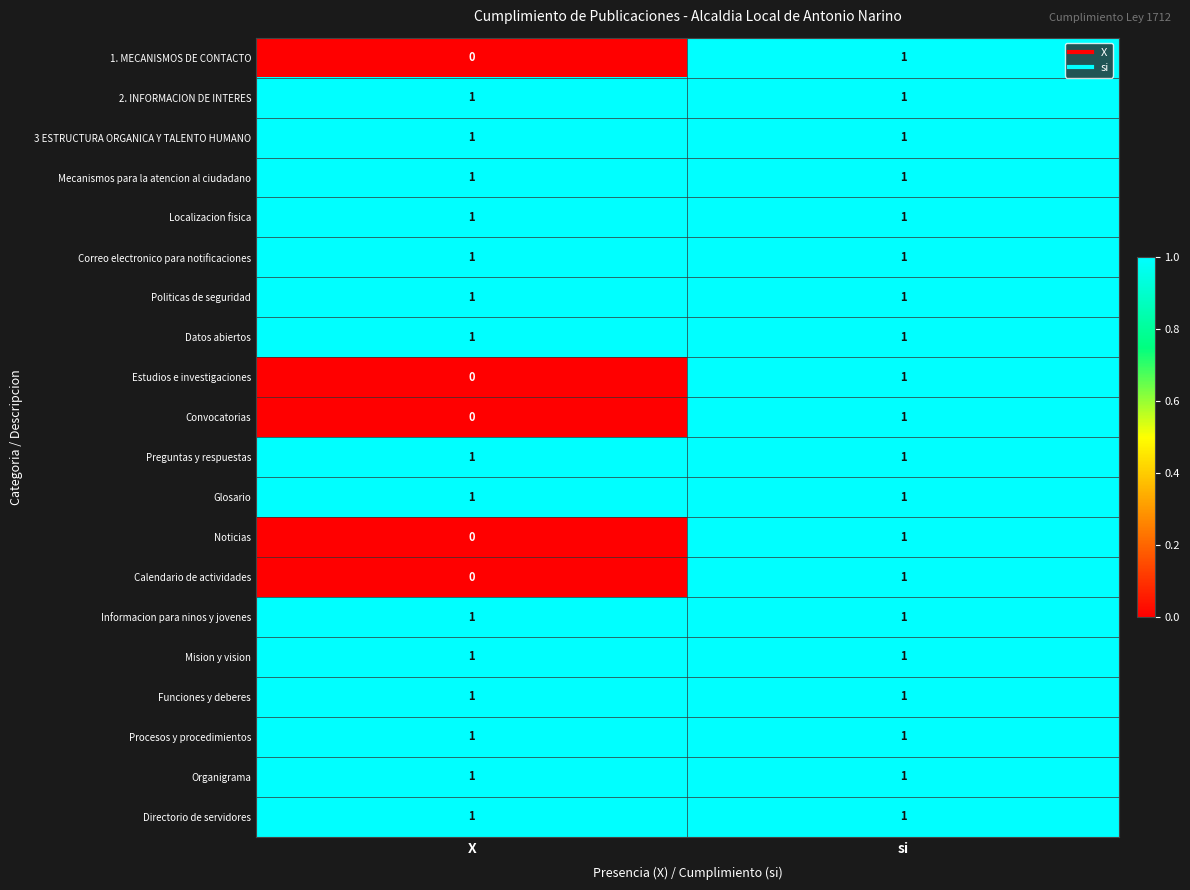

Is the value of Estudios e investigaciones at X greater than the value of Correo electronico para notificaciones at X?

No